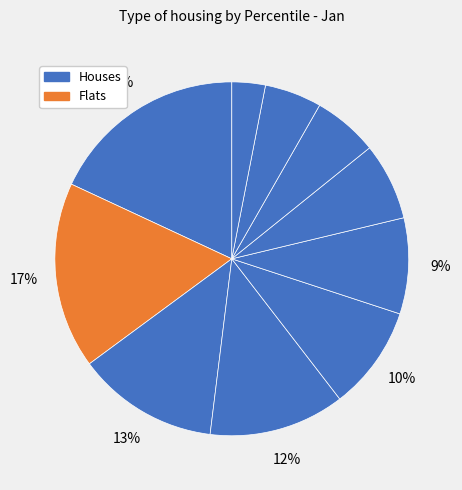

How many slices are in this pie chart?

10